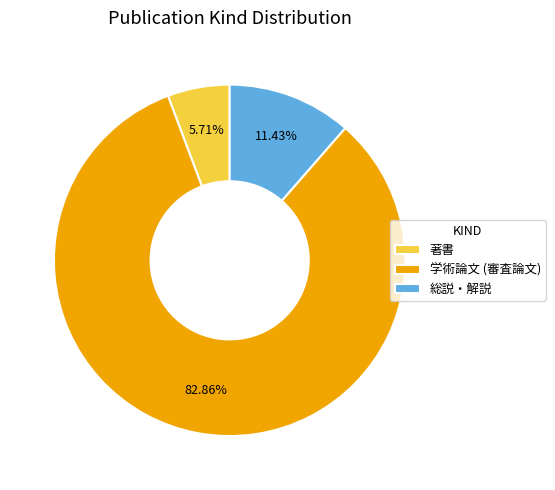

Is there a majority slice in this chart?

Yes